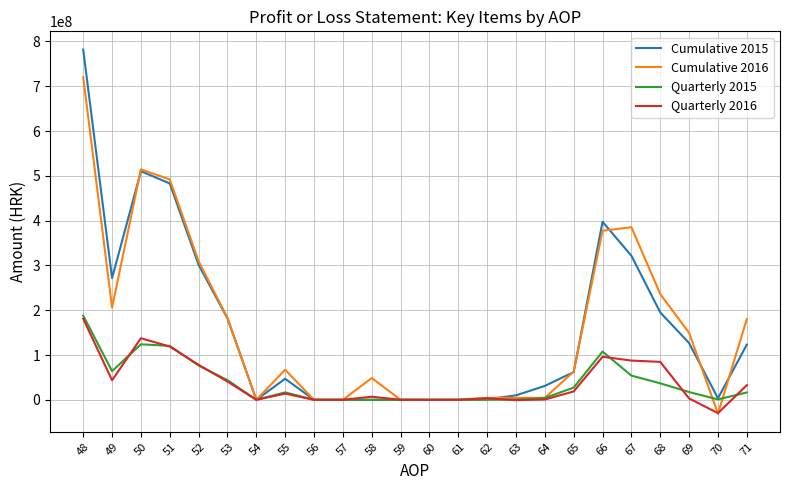

At which category is the sum across all series the highest?

48